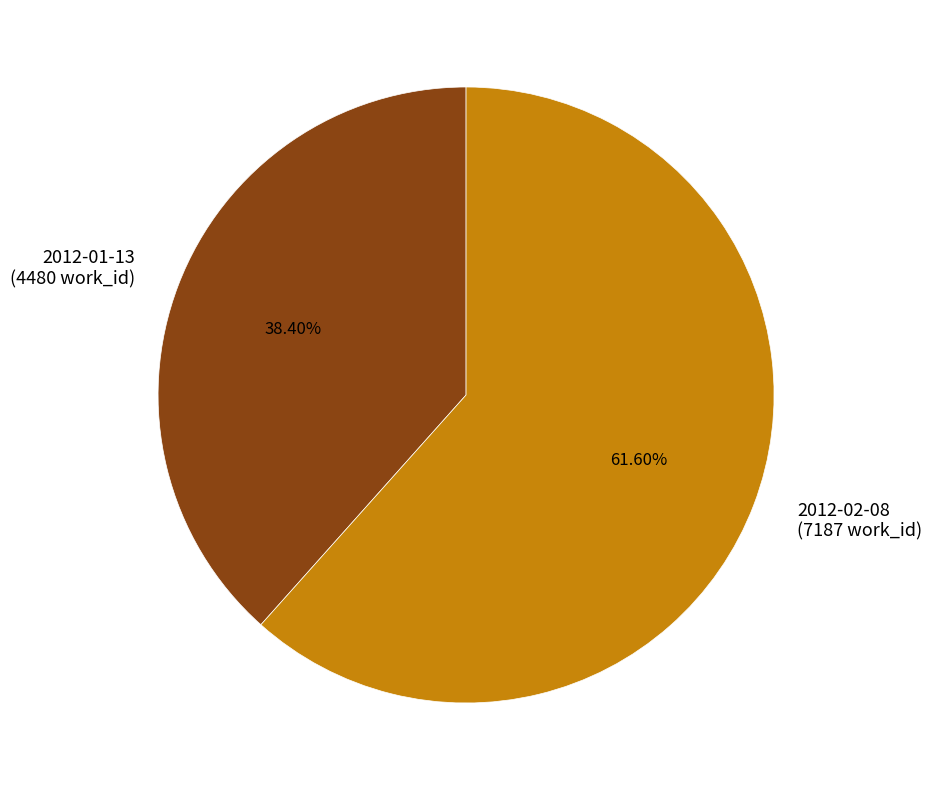

To the nearest percent, what is the difference between the largest and smallest slice percentages?

23%